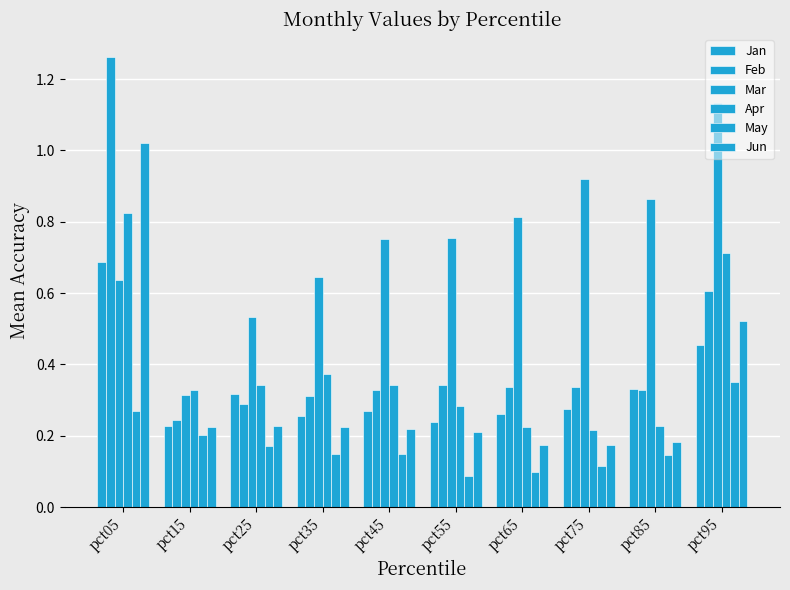

At pct85, list the series in order from largest to smallest.

Mar, Jan, Feb, Apr, Jun, May